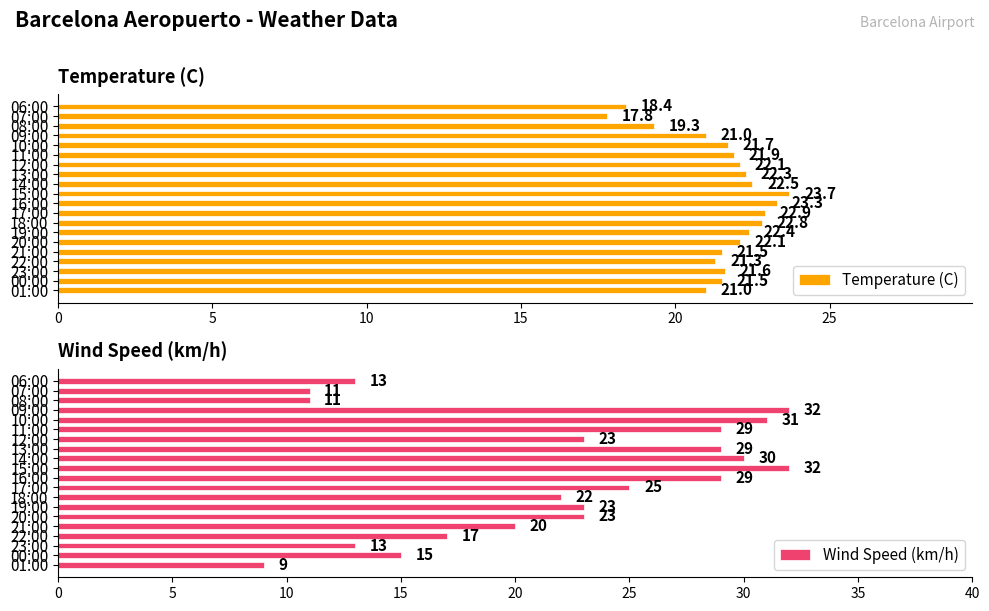

What is the difference between the second highest and minimum values in the Temperature (C) series?

5.5